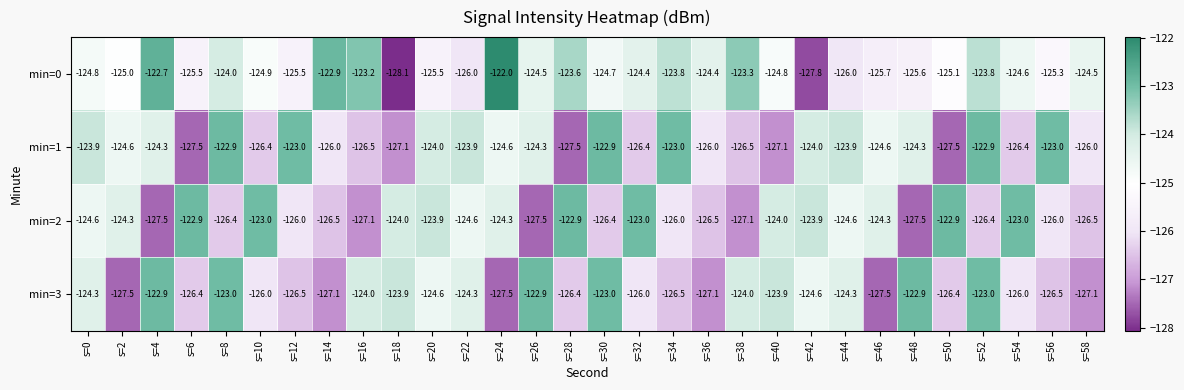

What is the total value across all series at s=46?

-502.1